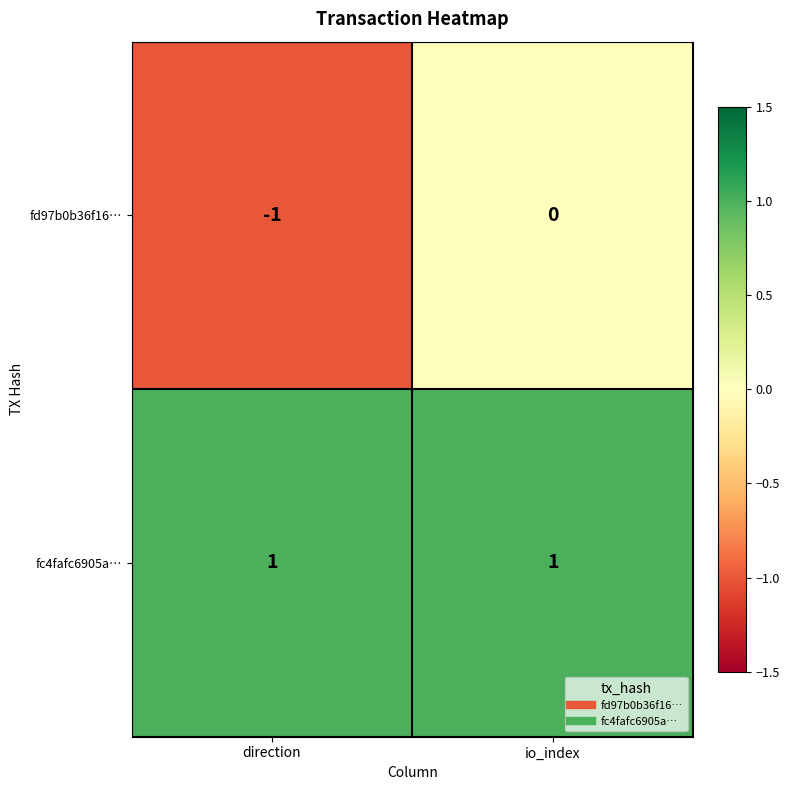

Which series has the largest total across all categories?

fc4fafc6905a…